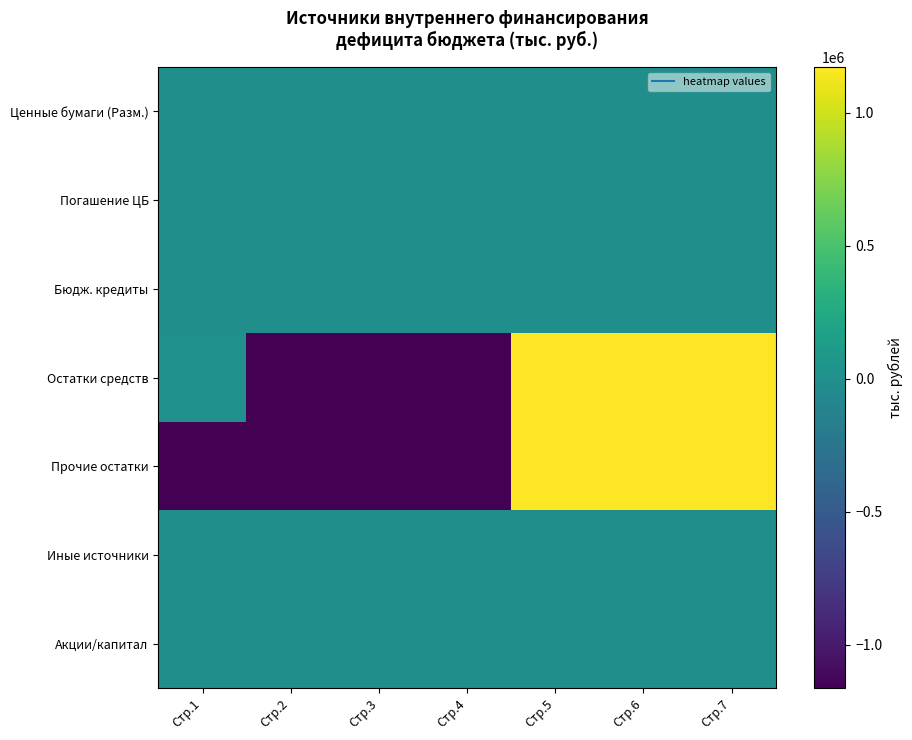

What is the total value across all series at Стр.4?

-2324588.4